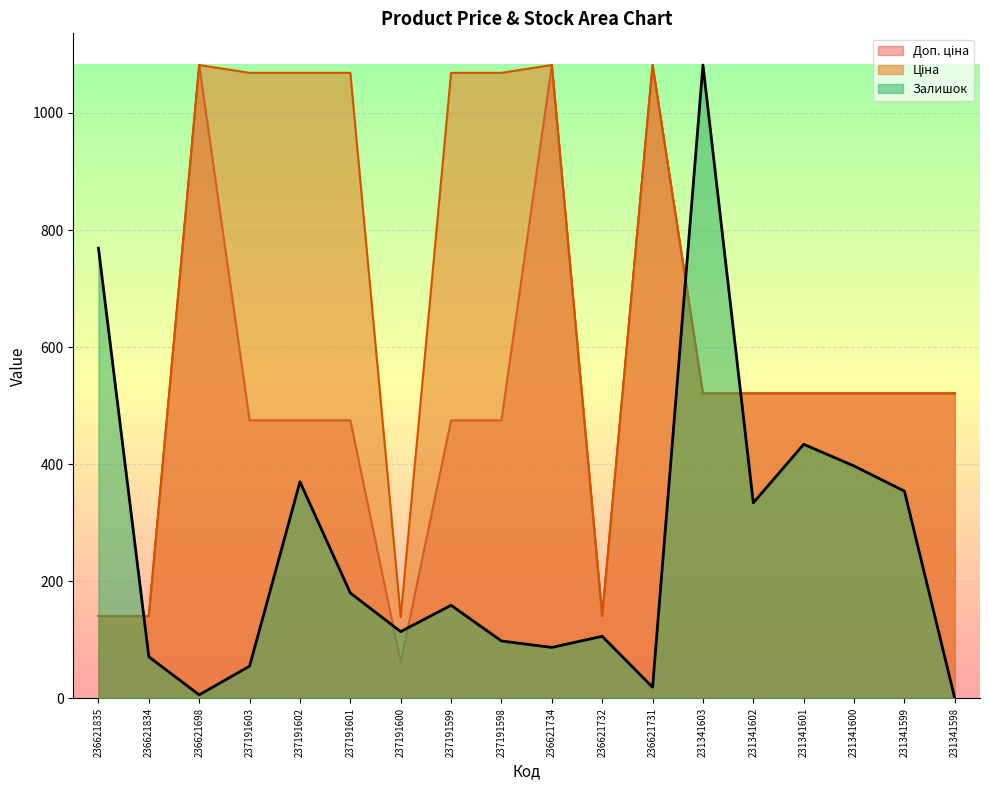

Which series has the largest range (max minus min)?

Залишок